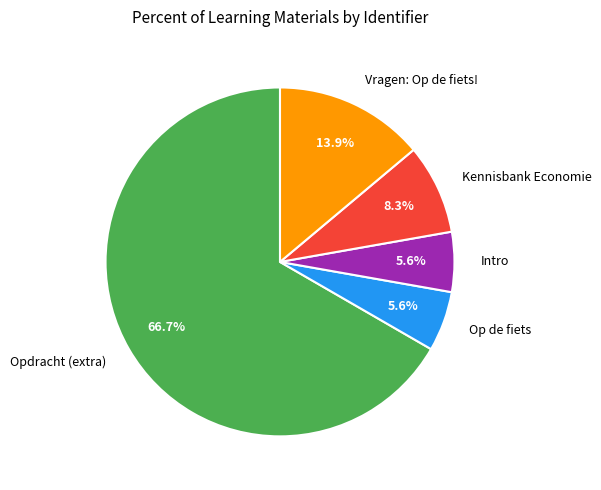

Does Vragen: Op de fiets! represent more than half of the total?

No